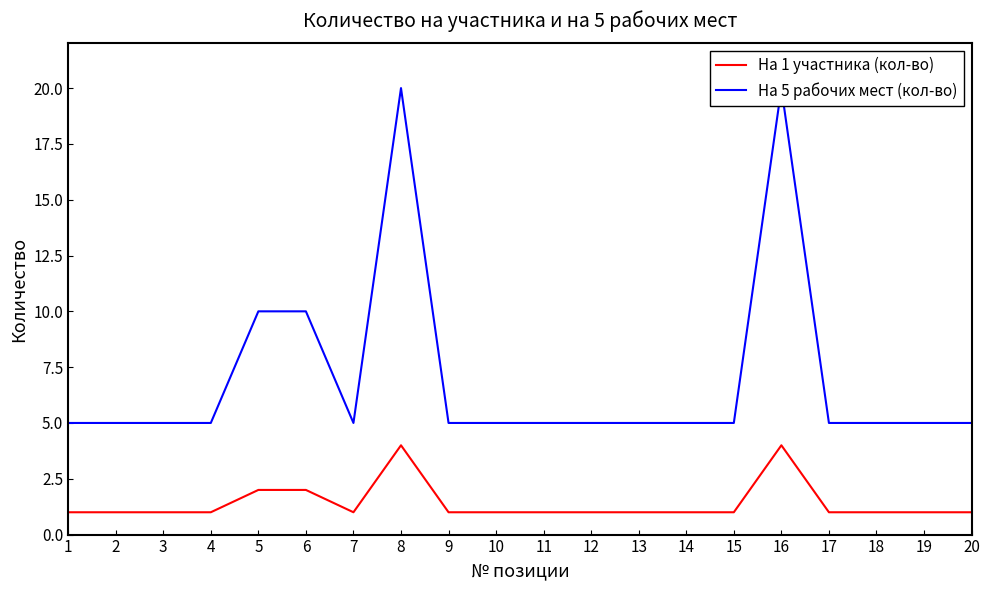

What is the value of the На 5 рабочих мест (кол-во) point at the 15th from the left?

5